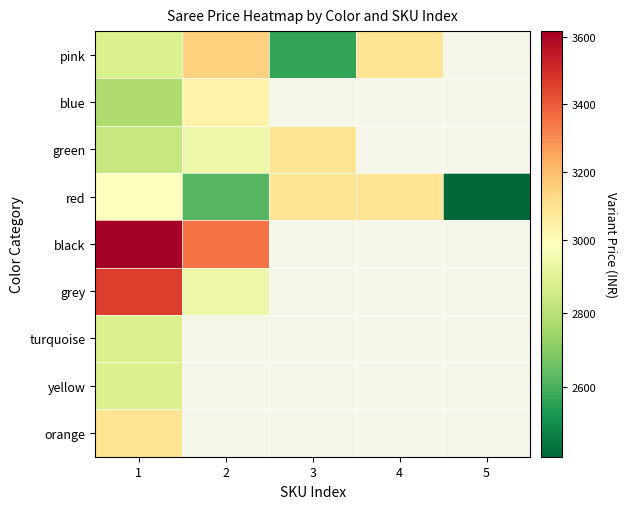

At how many categories does at least one series exceed 2445?

4